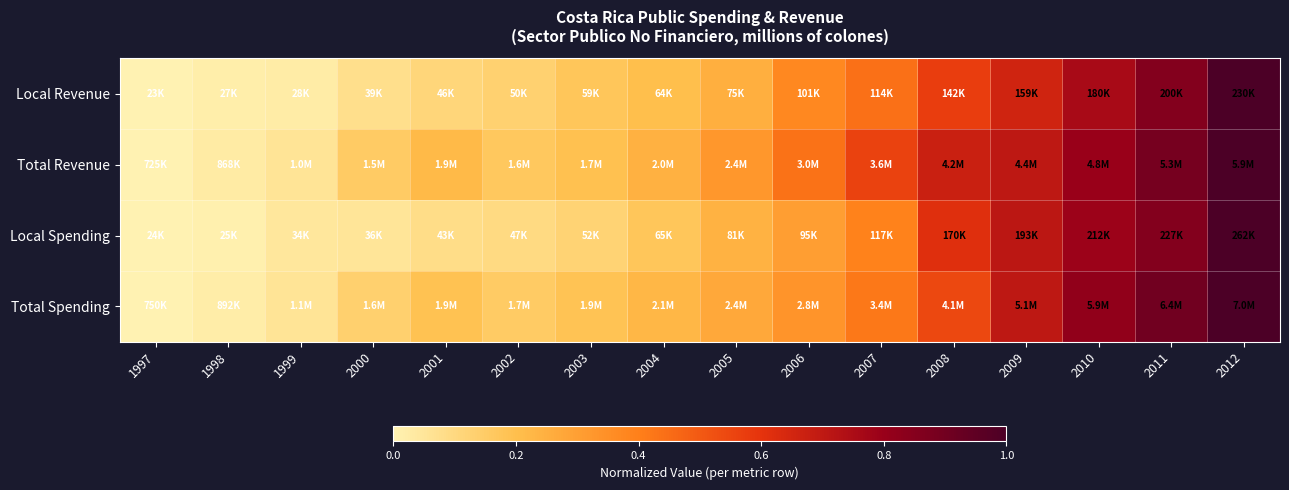

At which category is the sum across all series the highest?

2012